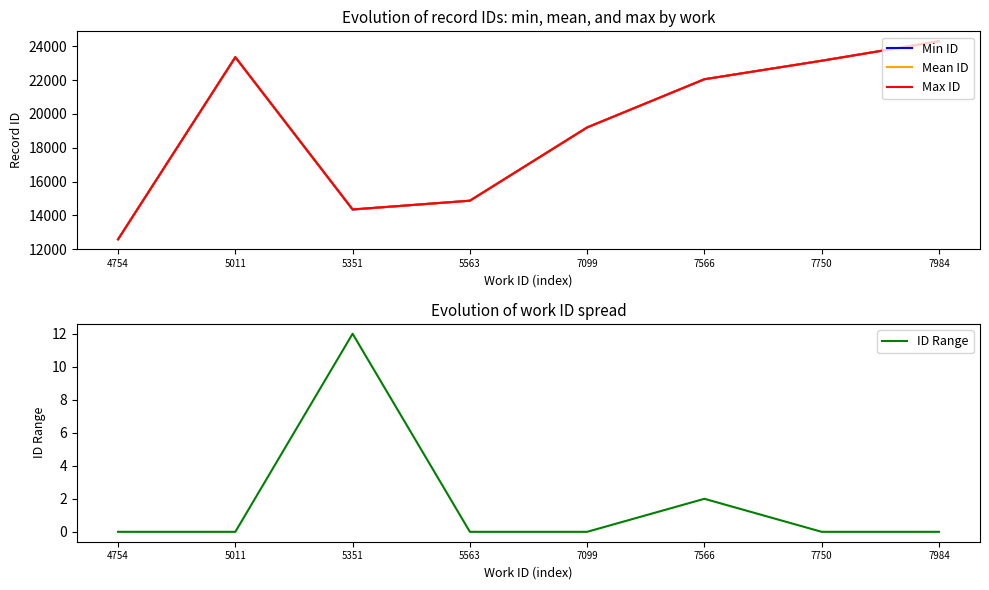

What is the difference between the maximum and minimum values in the Min ID series?

11716